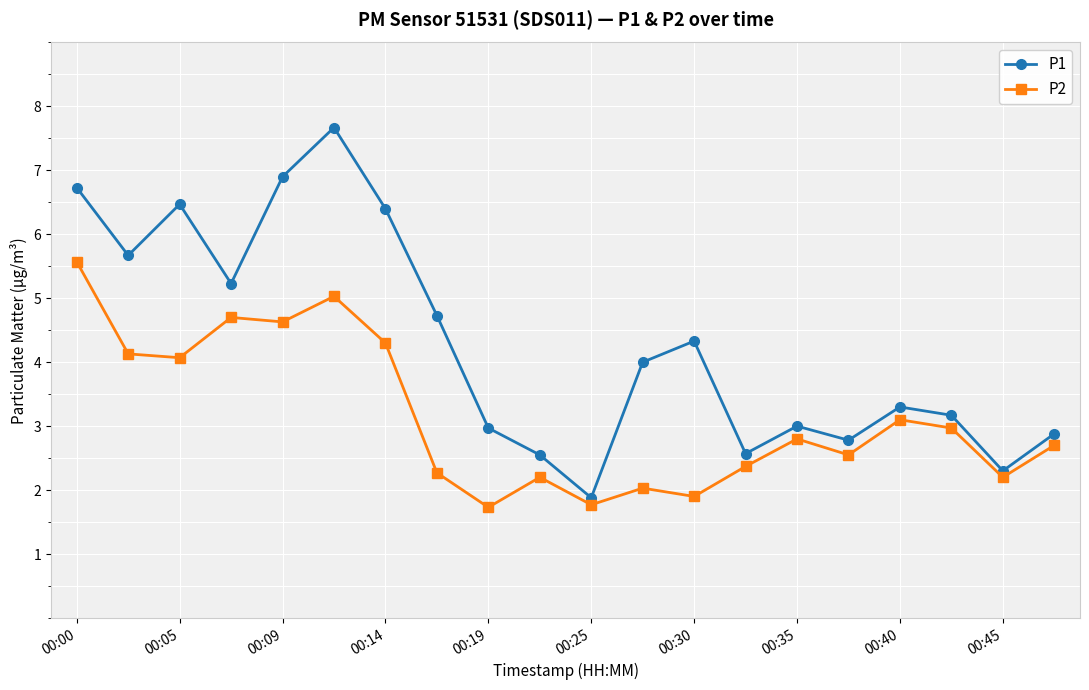

At how many categories does at least one series exceed 6?

5